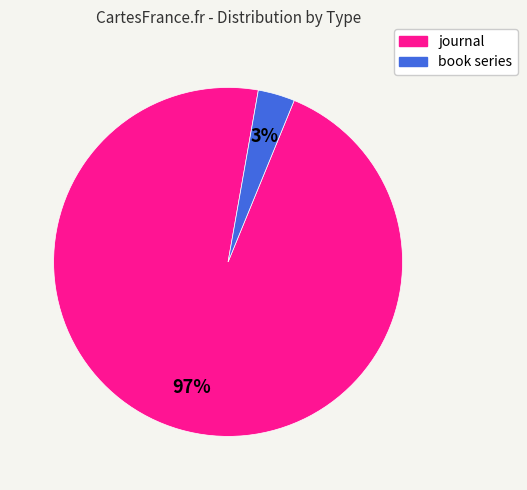

Which category has the biggest portion of the pie?

journal